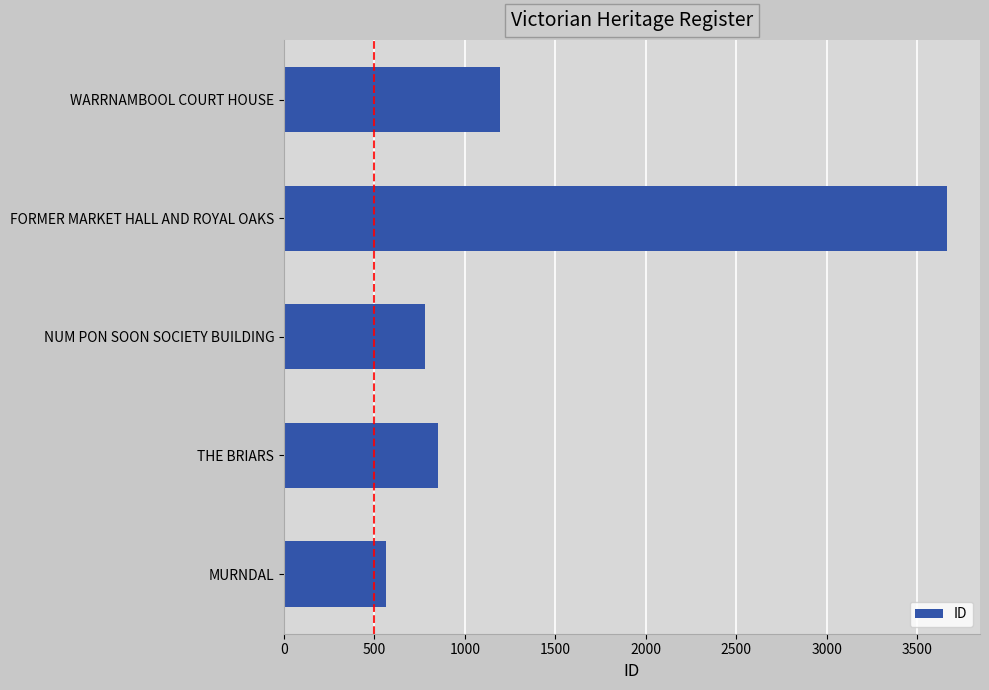

Reading bottom to top, list all the values displayed in this chart.

MURNDAL=565	THE BRIARS=852	NUM PON SOON SOCIETY BUILDING=780	FORMER MARKET HALL AND ROYAL OAKS=3664	WARRNAMBOOL COURT HOUSE=1193